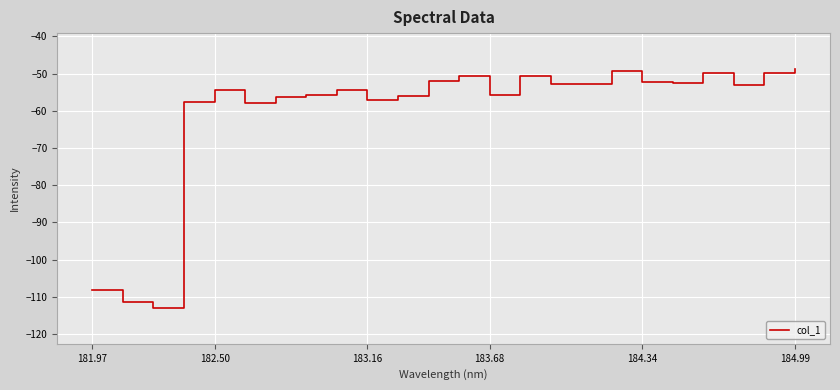

What is the difference between the maximum and minimum values?

64.3